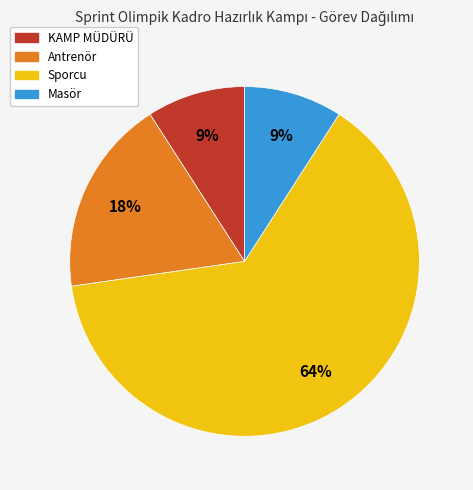

How many slices are in this pie chart?

4